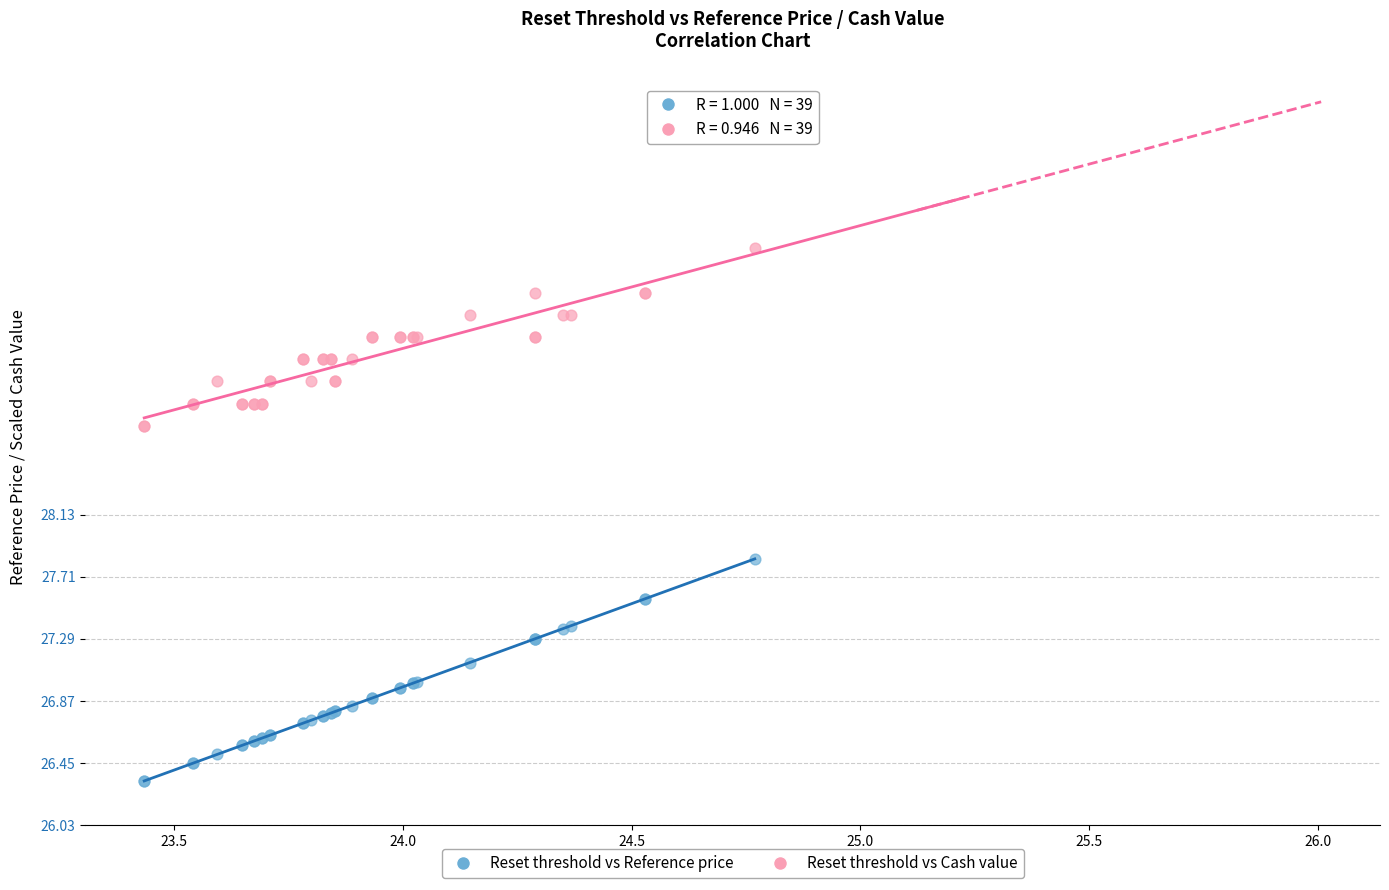

Across all series, what Y value is closest to 28?

27.8